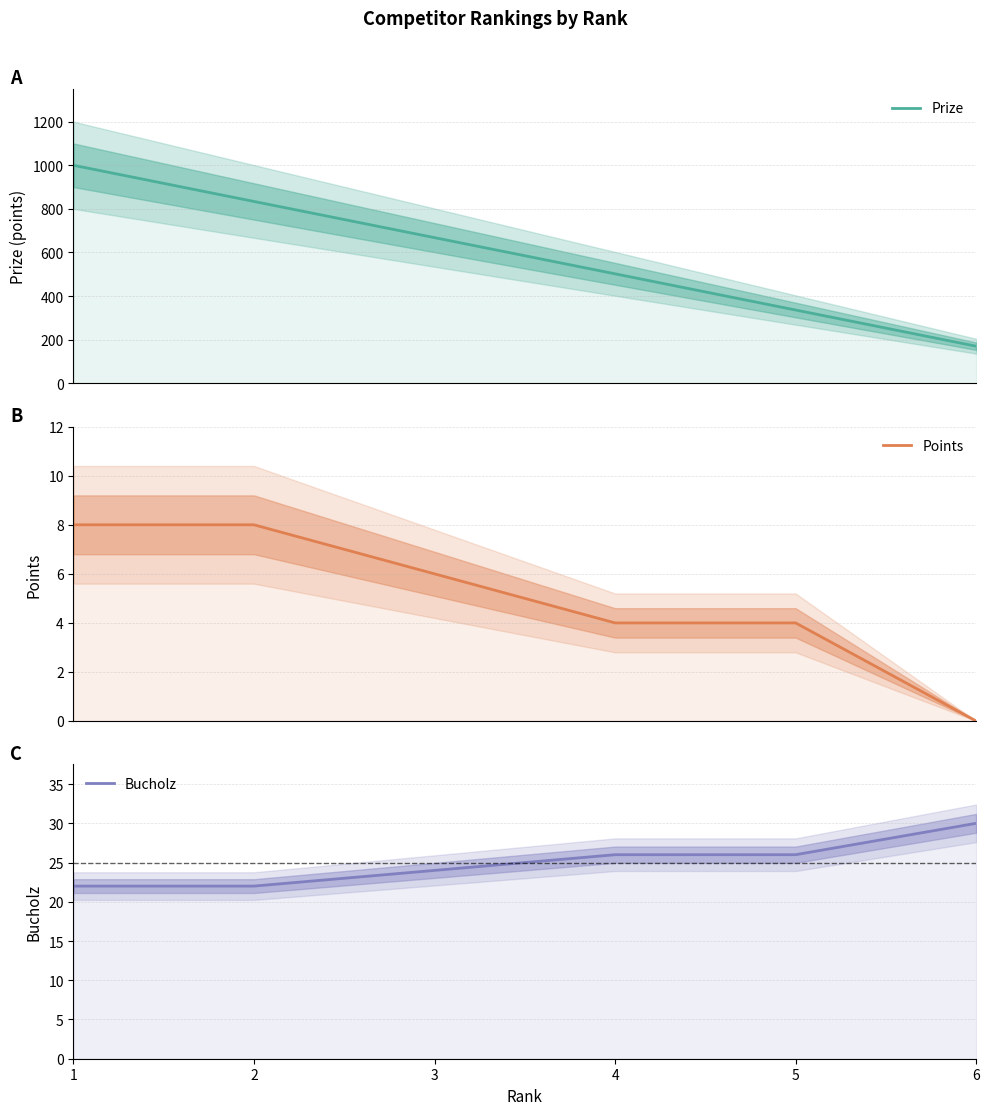

Reading right to left, list all the values displayed in this chart.

Prize: 170	336	502	668	834	1000
Points: 0	4	4	6	8	8
Bucholz: 30	26	26	24	22	22